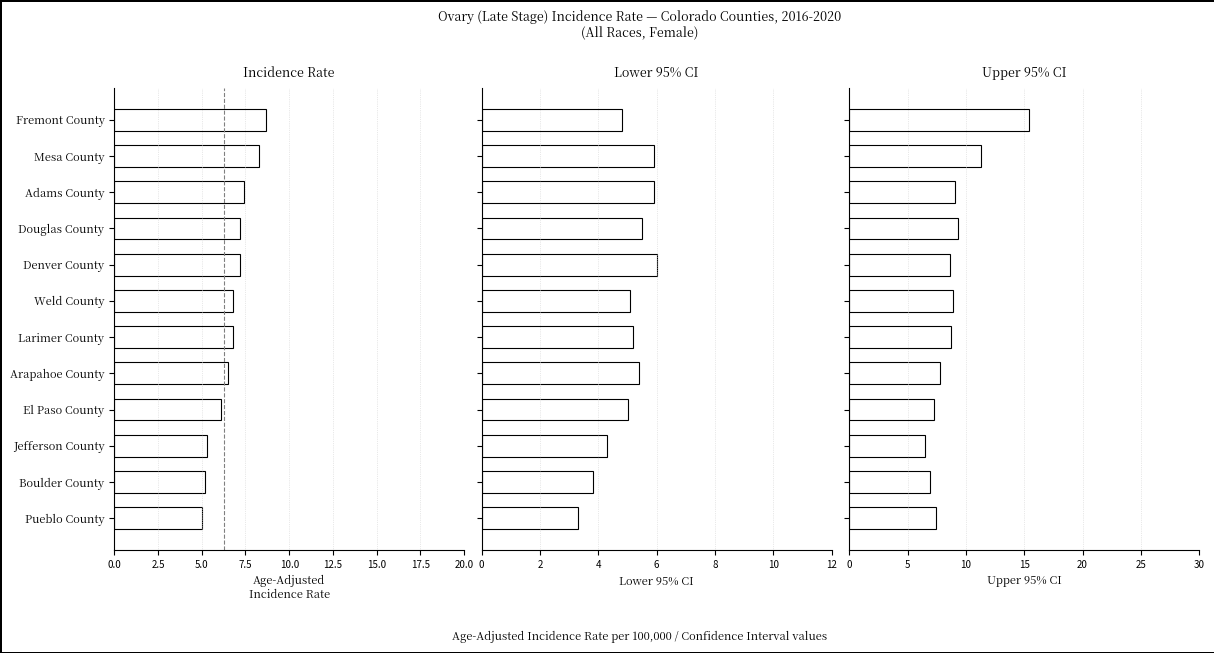

What is the value of the Upper 95% CI bar at the 2nd from the left?

11.3